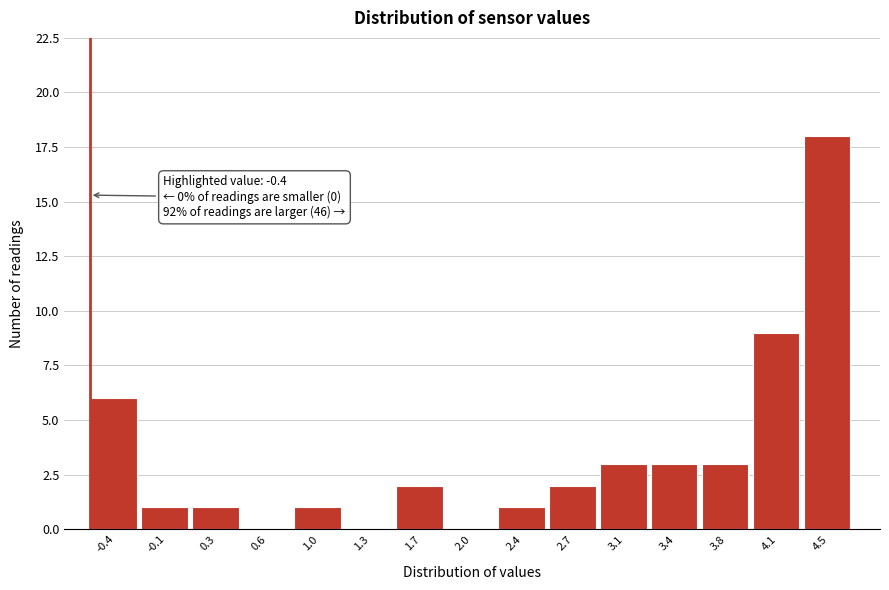

Reading left to right, list all the values displayed in this chart.

-0.4=6	-0.1=1	0.3=1	0.6=0	1.0=1	1.3=0	1.7=2	2.0=0	2.4=1	2.7=2	3.1=3	3.4=3	3.8=3	4.1=9	4.5=18